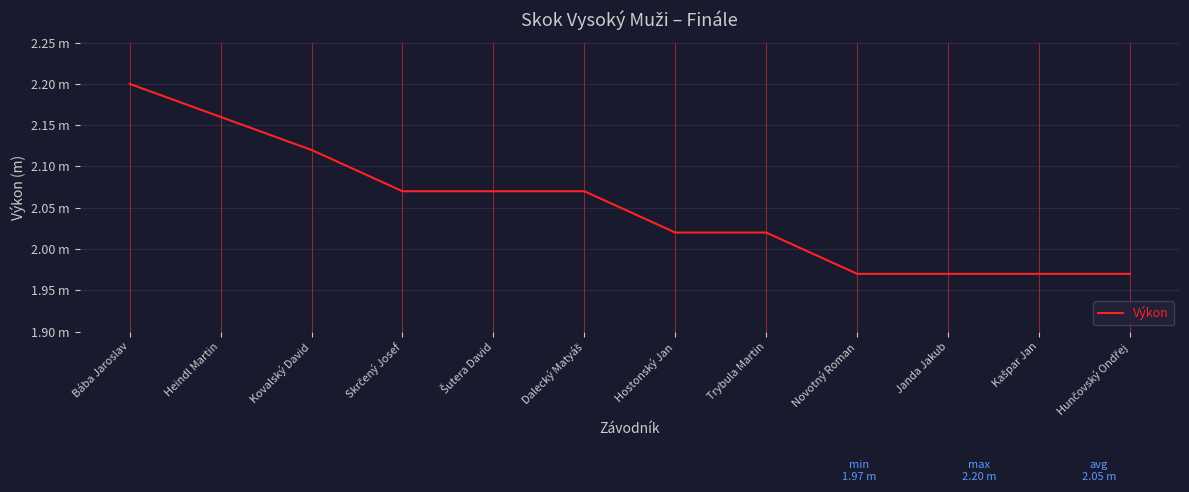

What is the difference between the maximum and minimum values?

0.2